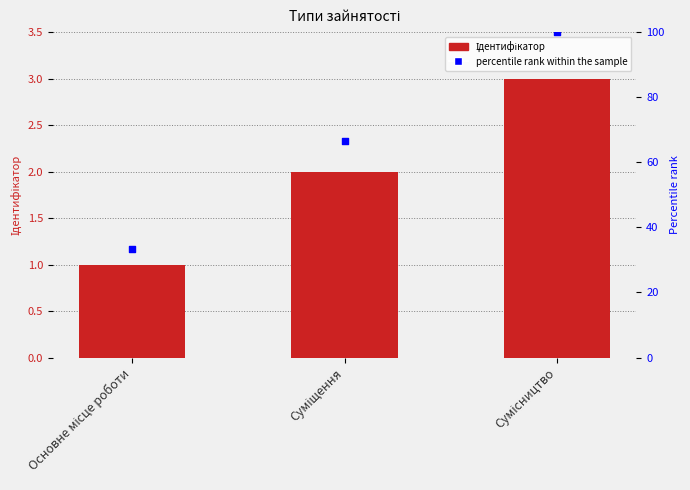

What are all the series names shown in the legend?

Ідентифікатор, percentile rank within the sample